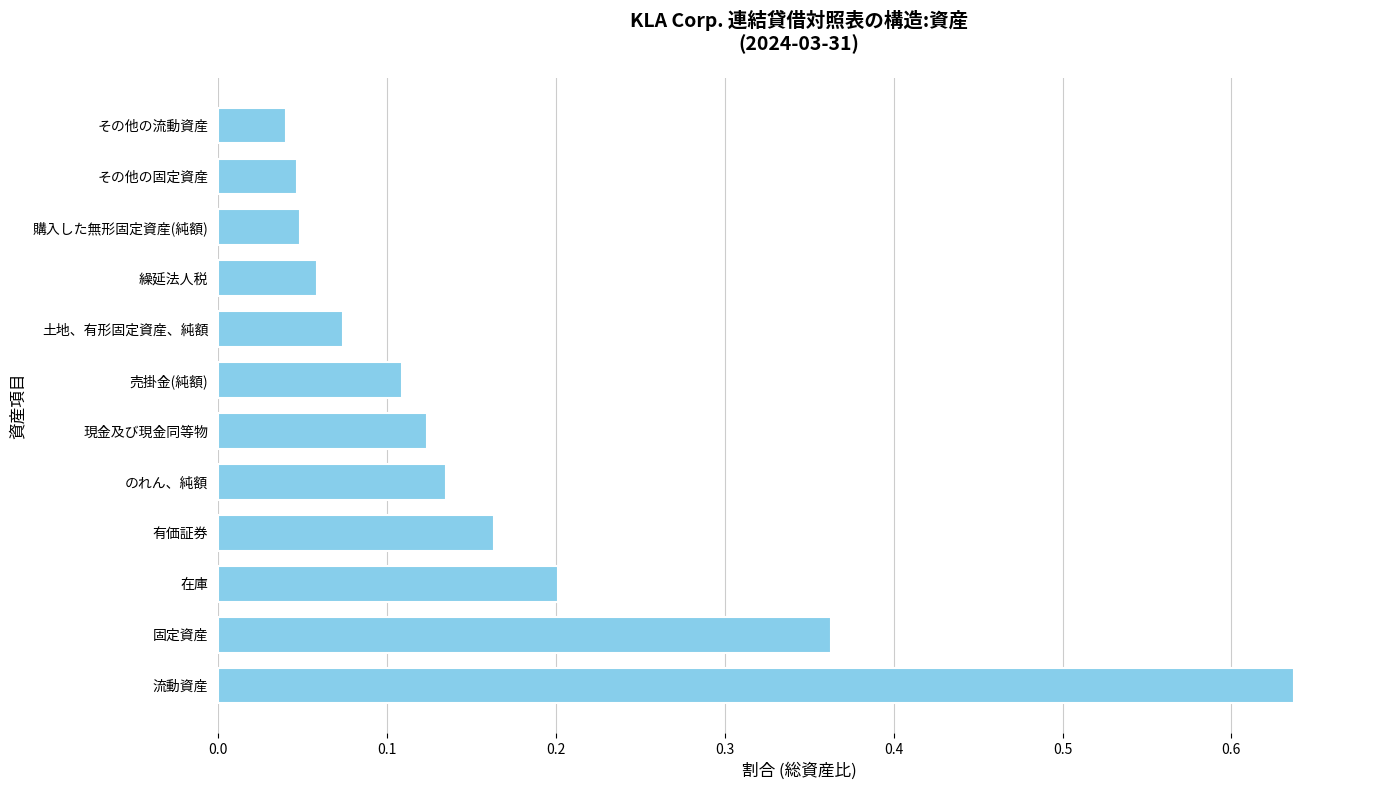

Which has a higher value, 土地、有形固定資産、純額 or 流動資産?

流動資産